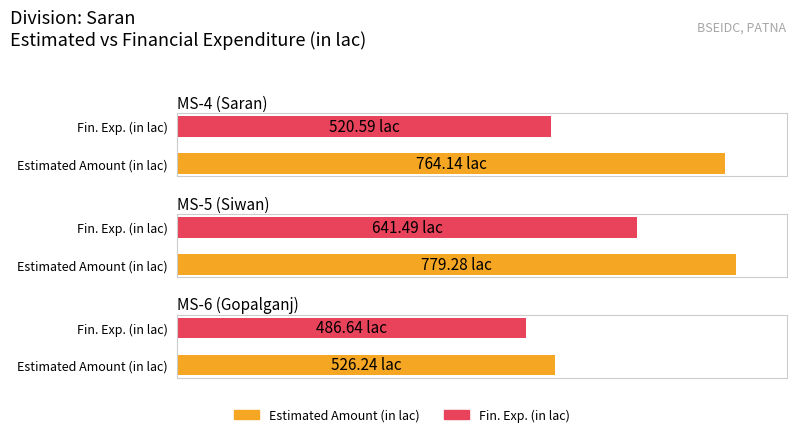

Is it true that Estimated Amount (in lac) equals 526.2 at MS-6 (Gopalganj)?

True